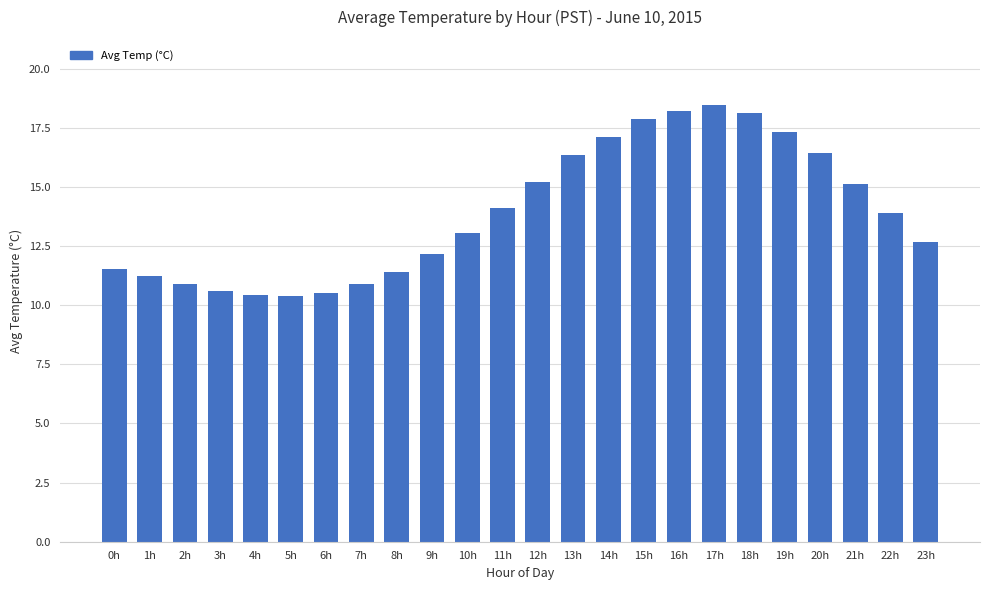

What is the label of the 6th bar from the right?

18h